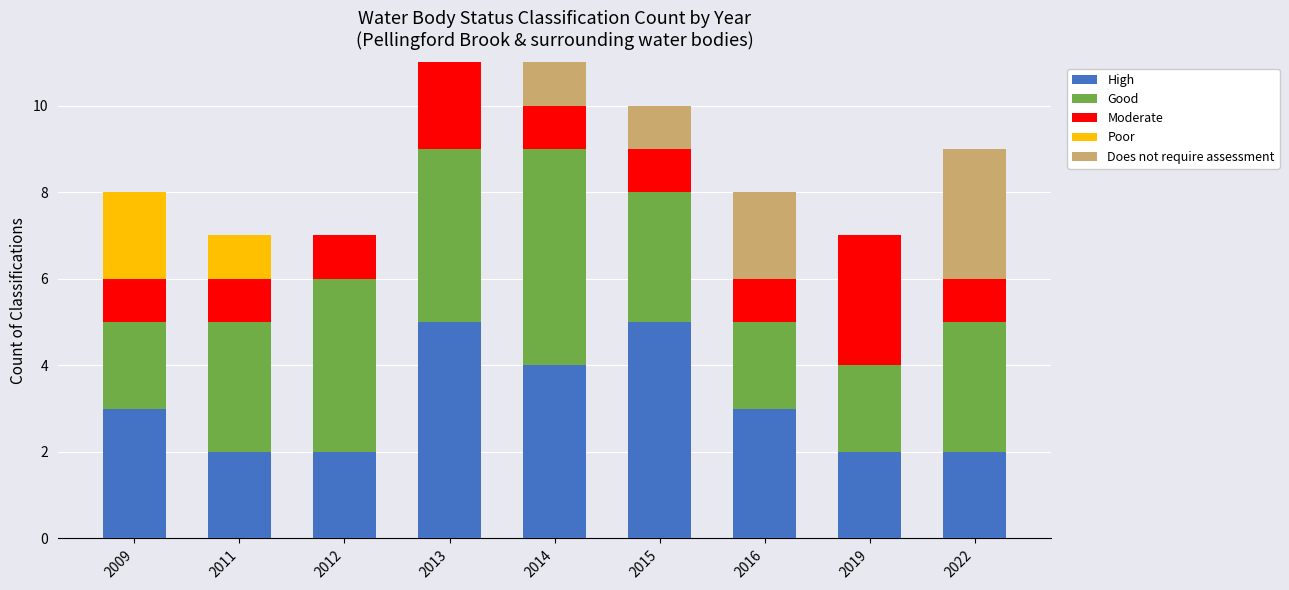

What is the sum of all High values?

28